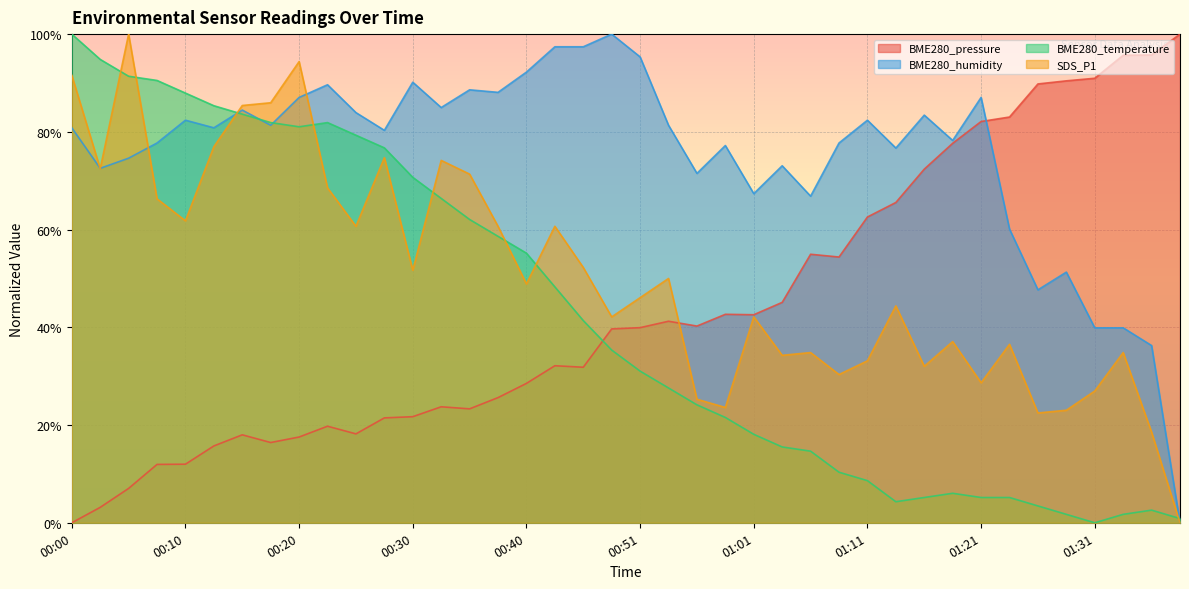

What is the label of the 23rd point from the right?

00:43